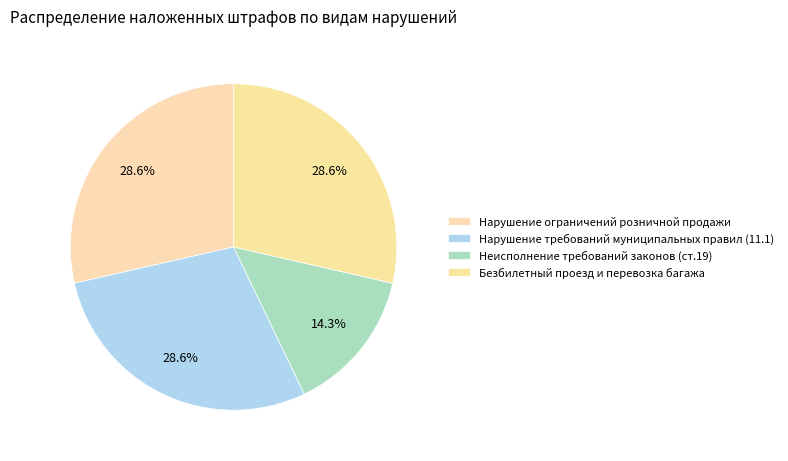

To the nearest percent, what portion does Нарушение ограничений розничной продажи represent?

29%